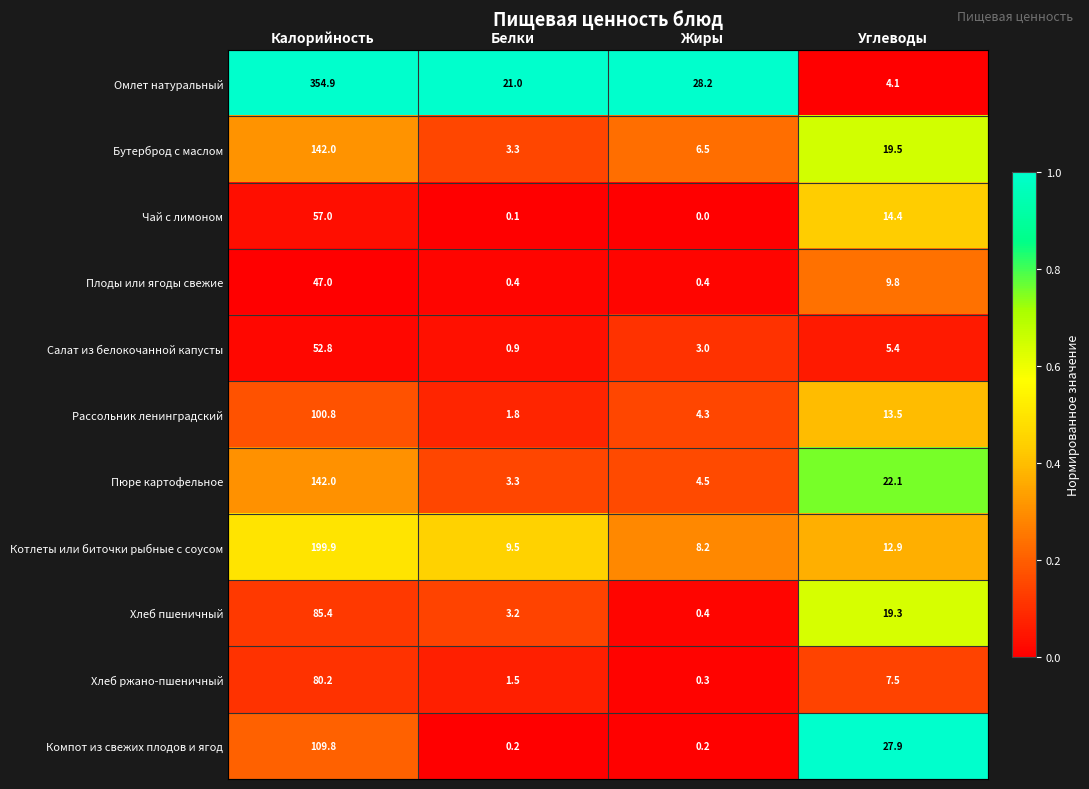

Which series changed the most between Калорийность and Жиры?

Омлет натуральный